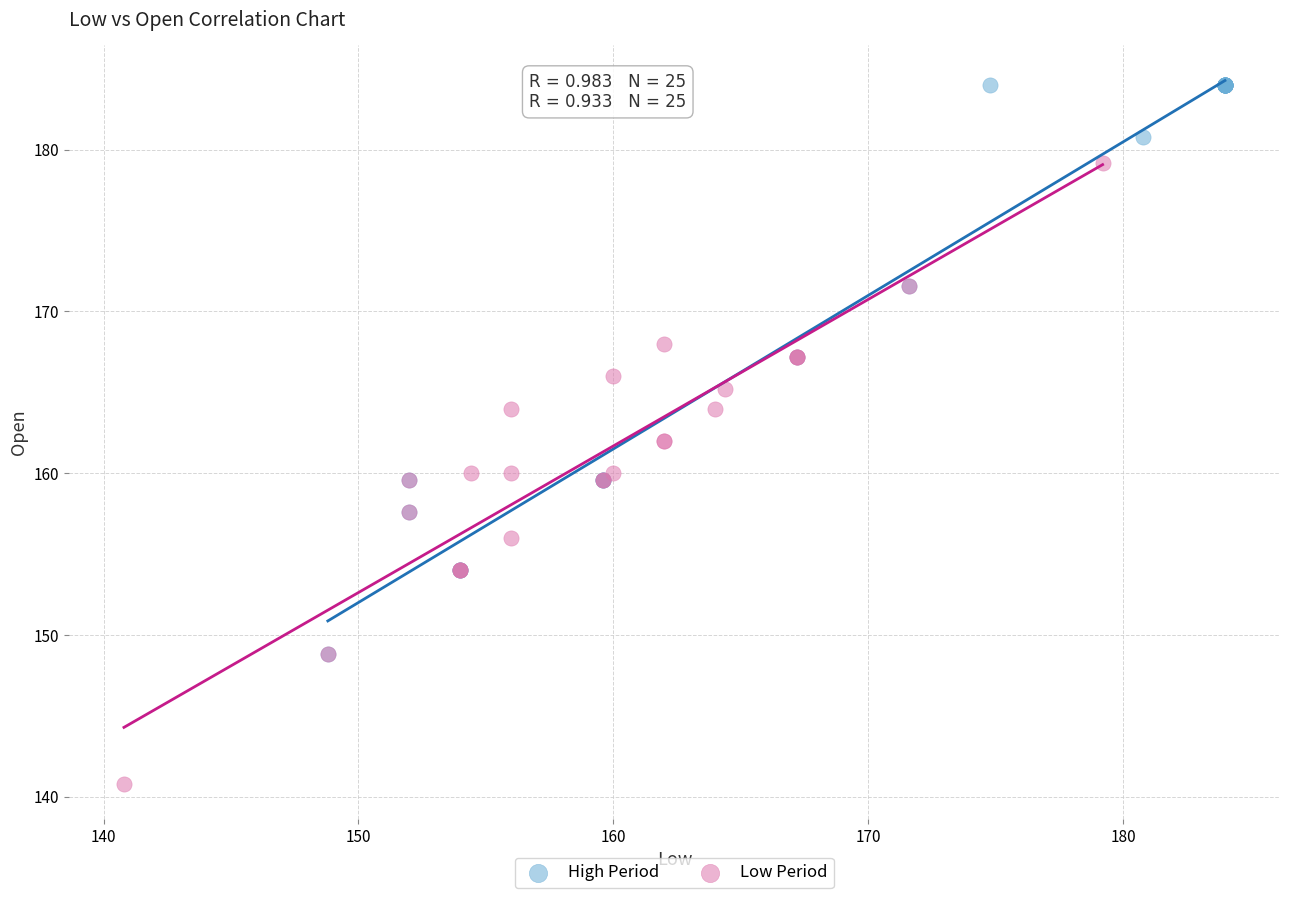

Which series reaches the minimum Y coordinate?

Low Period